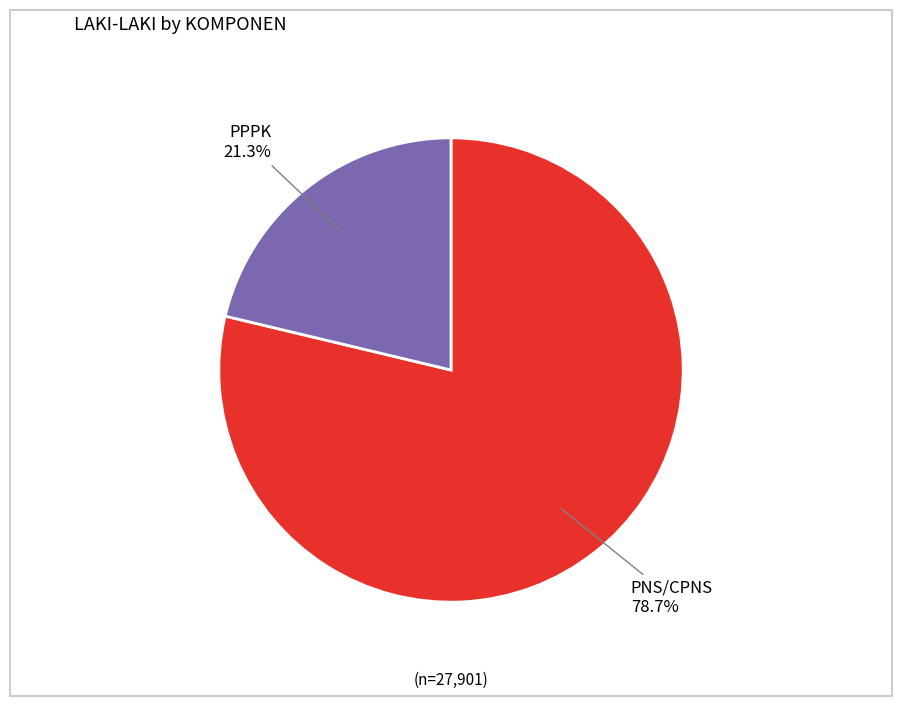

Rank the categories by value from lowest to highest.

PPPK, PNS/CPNS